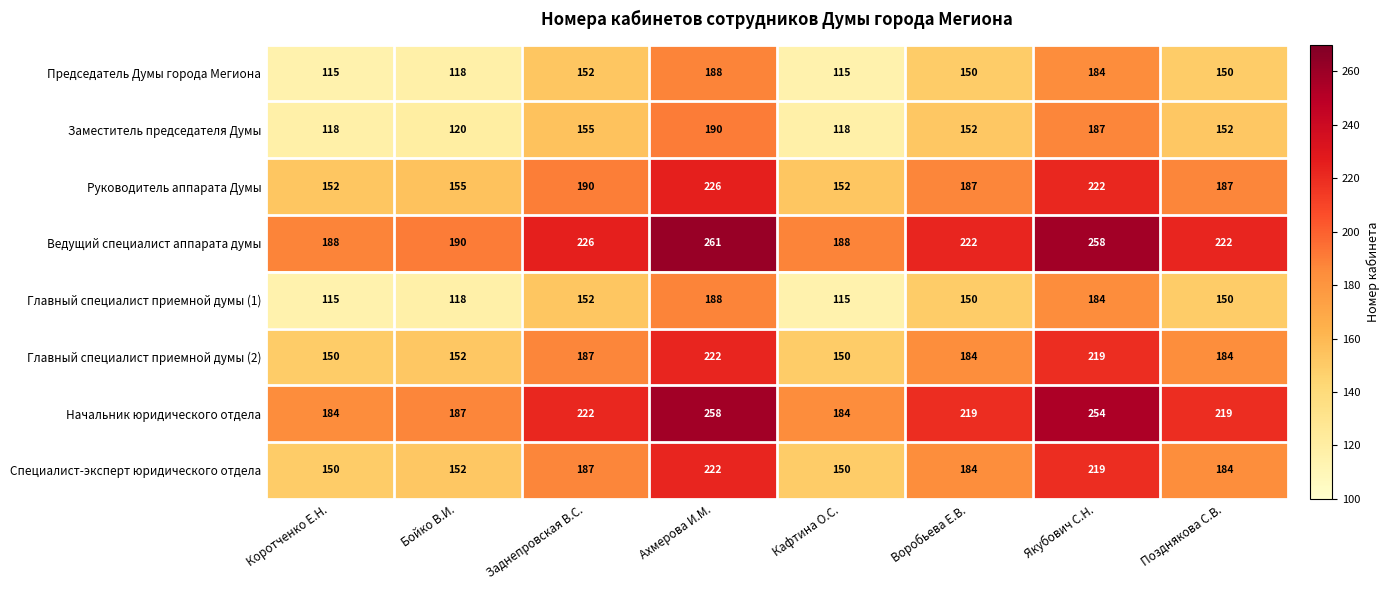

What is the average value of the Начальник юридического отдела series?

216